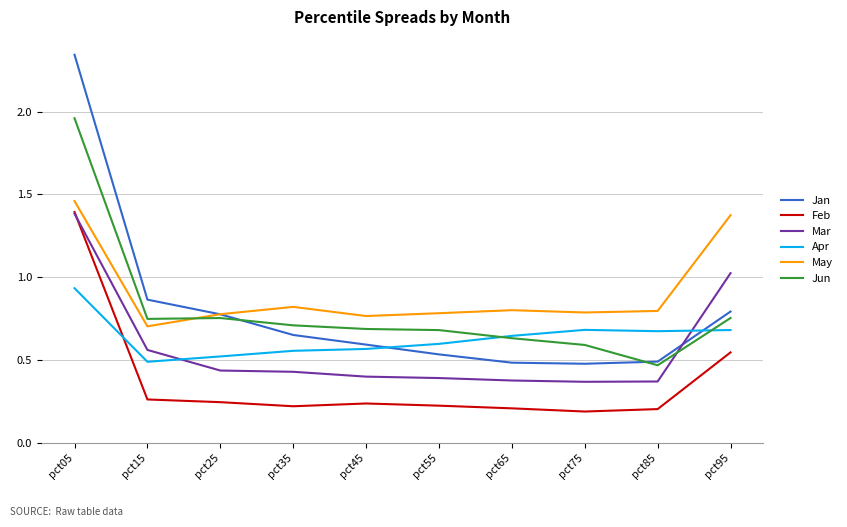

At which category is the sum across all series the highest?

pct05